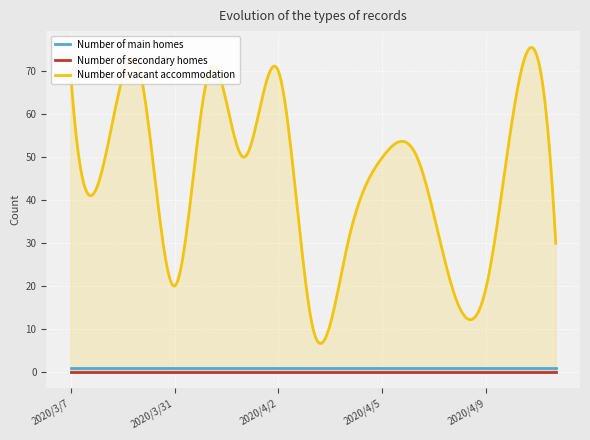

True or false: Number of secondary homes and Number of main homes intersect in this chart.

False